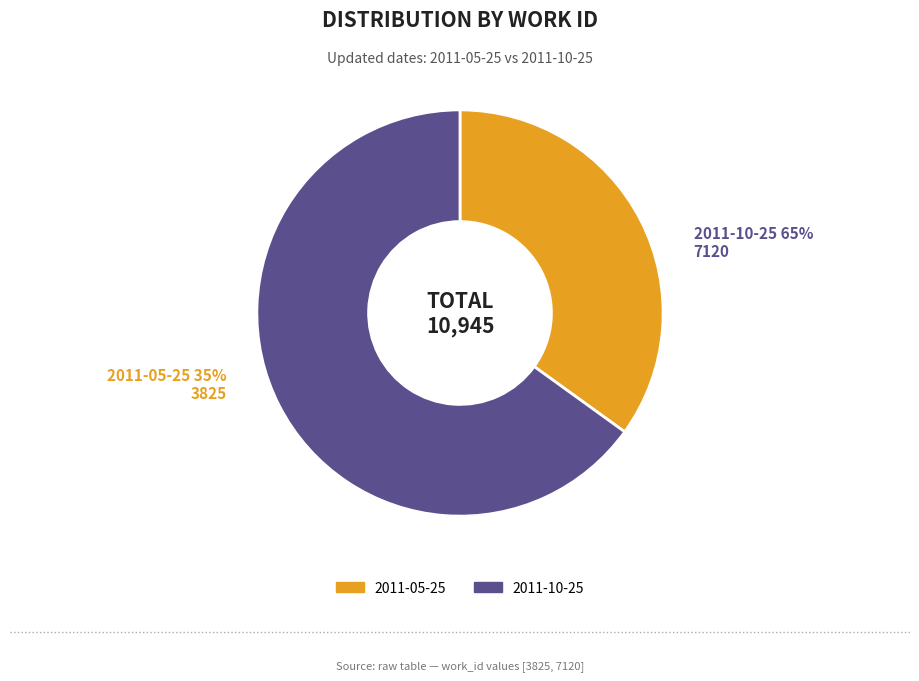

Which slice is the smallest?

2011-05-25